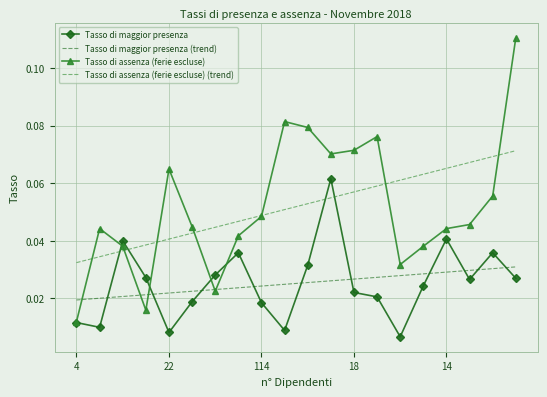

True or false: Tasso di assenza (ferie escluse) and Tasso di maggior presenza (trend) cross at least once.

True